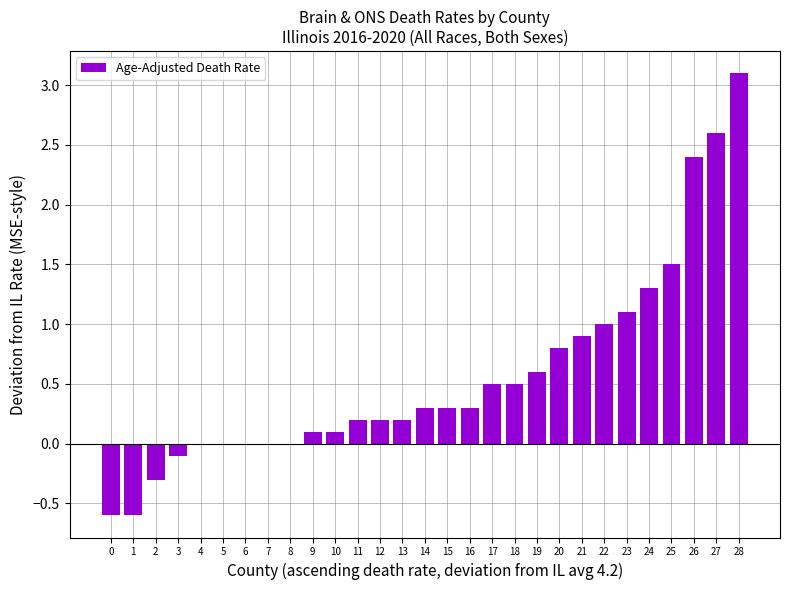

Which label corresponds to the largest value in the chart?

28